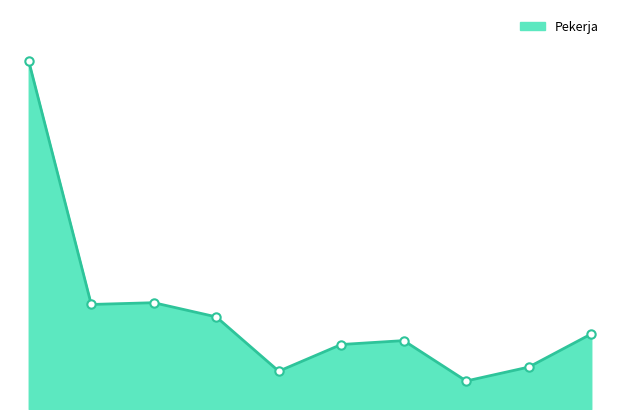

List the labels in order of value, largest first.

Kota Mataram, Kab. Lombok Tengah, Kab. Lombok Barat, Kab. Lombok Timur, Kab. Bima, Kab. Sumbawa, Kab. Sumbawa Barat, Kota Bima, Kab. Lombok Utara, Kab. Dompu